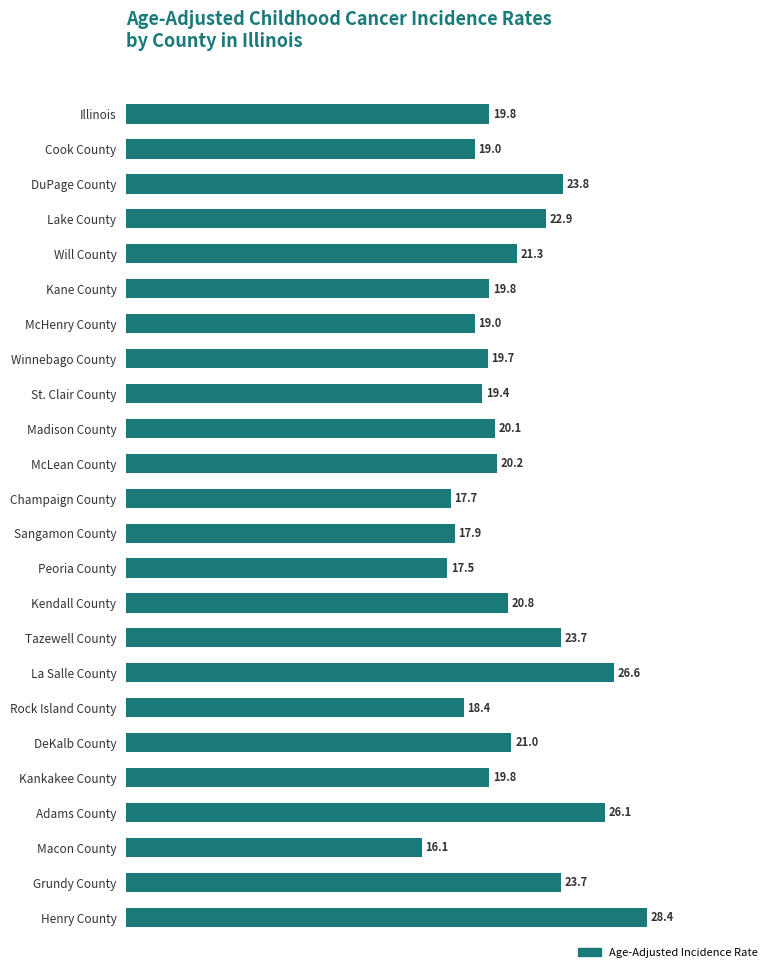

Which has a higher value, Champaign County or Winnebago County?

Winnebago County